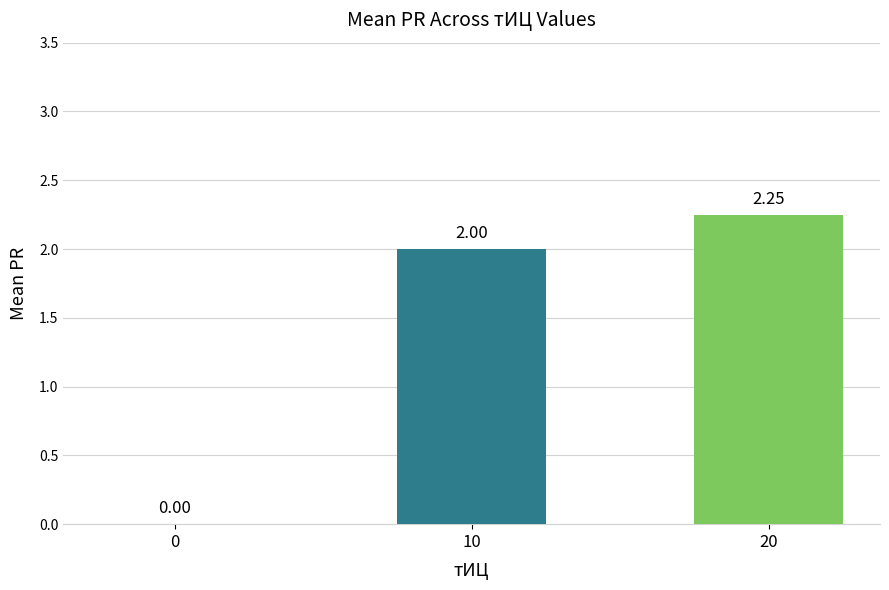

What is the sum of the values at 10 and 0?

2.0